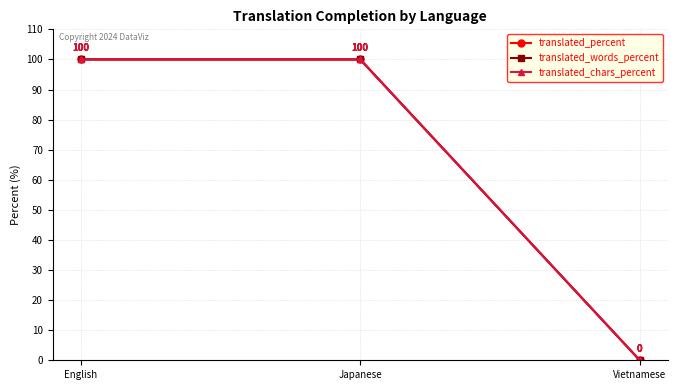

Is this an area chart (filled region under the line)?

No